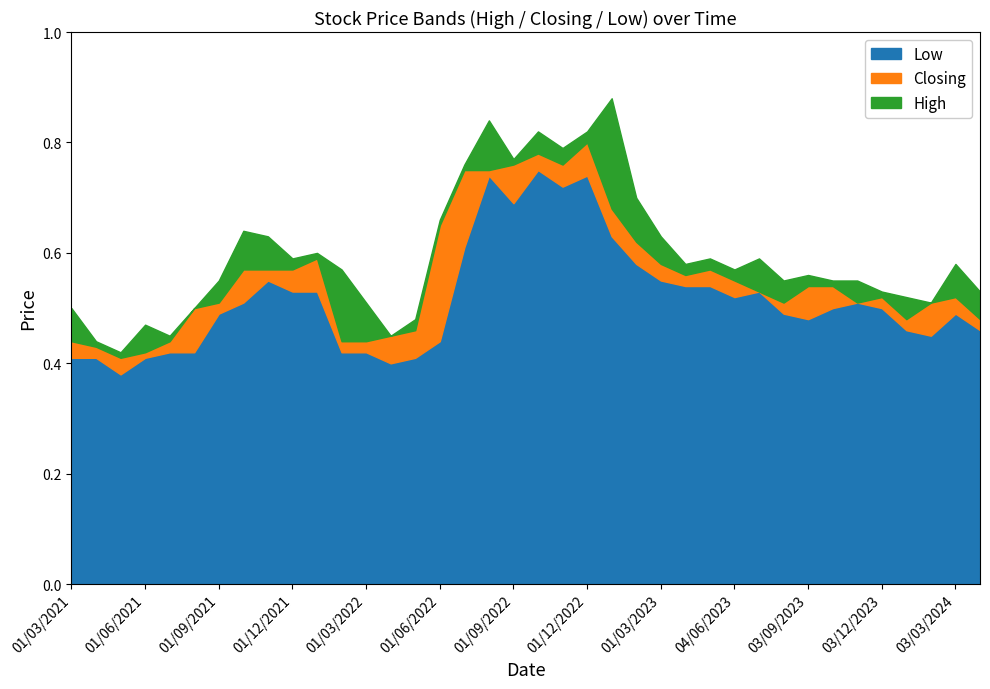

Reading right to left, transcribe all the data shown in this chart.

High: 0.5	0.6	0.5	0.5	0.5	0.6	0.6	0.6	0.6	0.6	0.6	0.6	0.6	0.6	0.7	0.9	0.8	0.8	0.8	0.8	0.8	0.8	0.7	0.5	0.5	0.5	0.6	0.6	0.6	0.6	0.6	0.6	0.5	0.5	0.5	0.4	0.4	0.5
Closing: 0.5	0.5	0.5	0.5	0.5	0.5	0.5	0.5	0.5	0.5	0.6	0.6	0.6	0.6	0.6	0.7	0.8	0.8	0.8	0.8	0.8	0.8	0.7	0.5	0.5	0.4	0.4	0.6	0.6	0.6	0.6	0.5	0.5	0.4	0.4	0.4	0.4	0.4
Low: 0.5	0.5	0.5	0.5	0.5	0.5	0.5	0.5	0.5	0.5	0.5	0.5	0.5	0.6	0.6	0.6	0.7	0.7	0.8	0.7	0.7	0.6	0.4	0.4	0.4	0.4	0.4	0.5	0.5	0.6	0.5	0.5	0.4	0.4	0.4	0.4	0.4	0.4